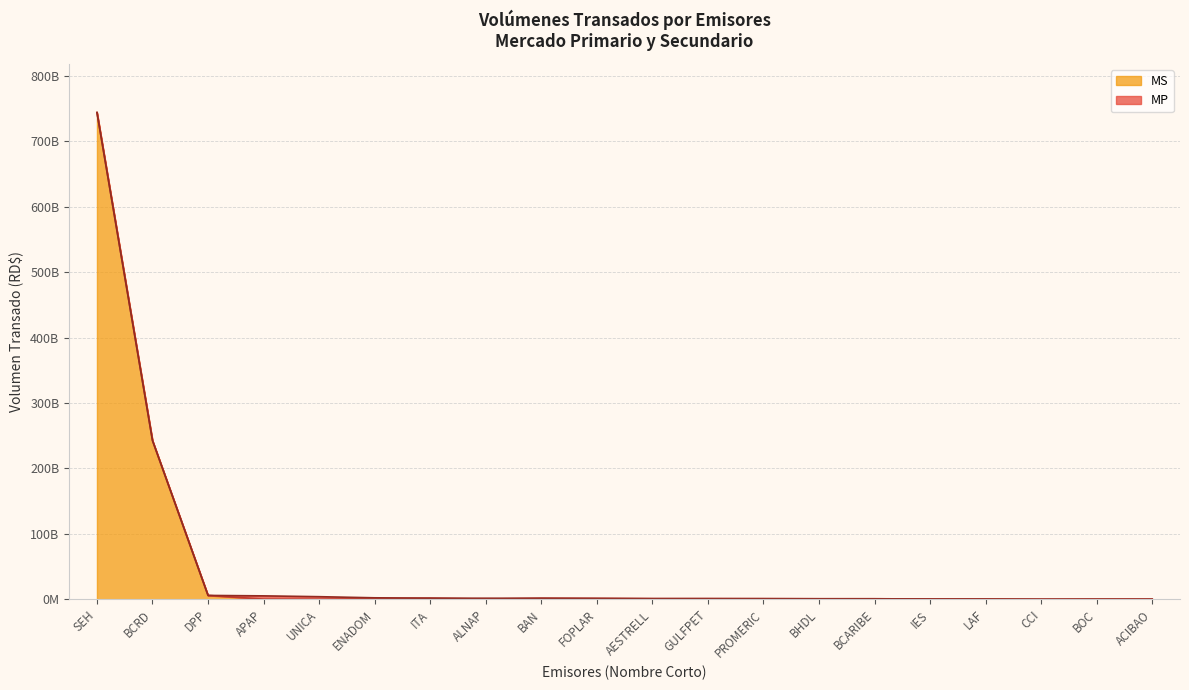

What is the greatest value displayed?

743937225190.7